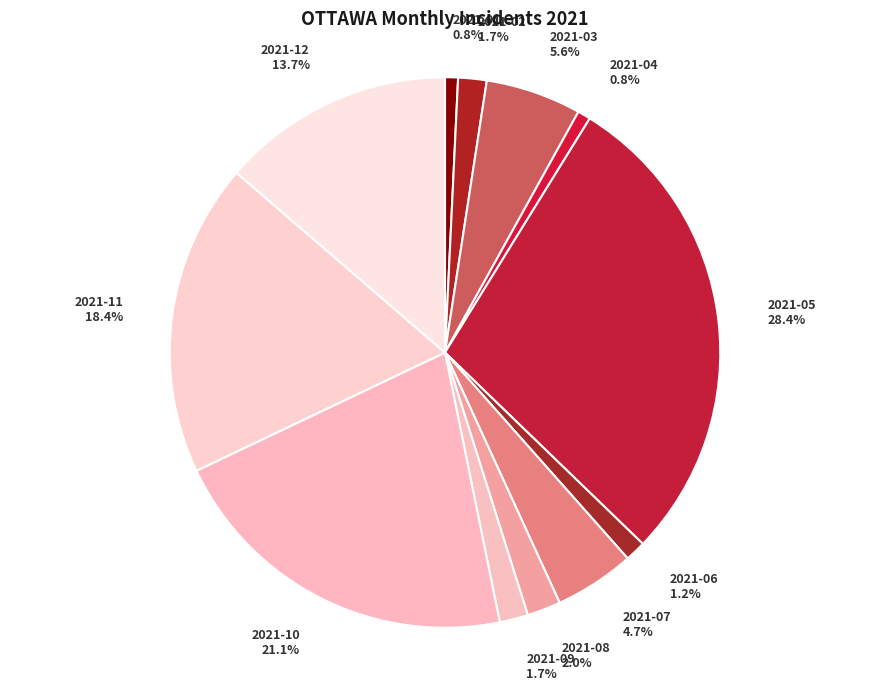

How many segments does this pie chart have?

12